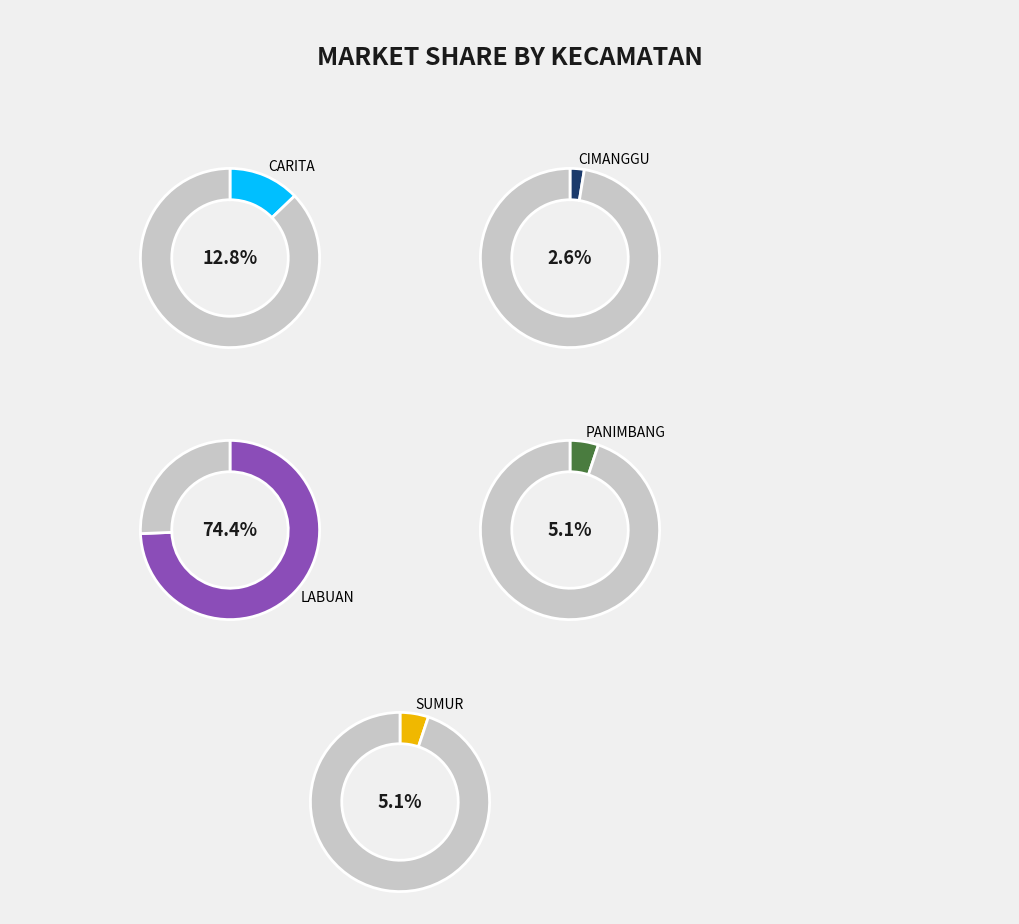

What is the majority slice?

LABUAN